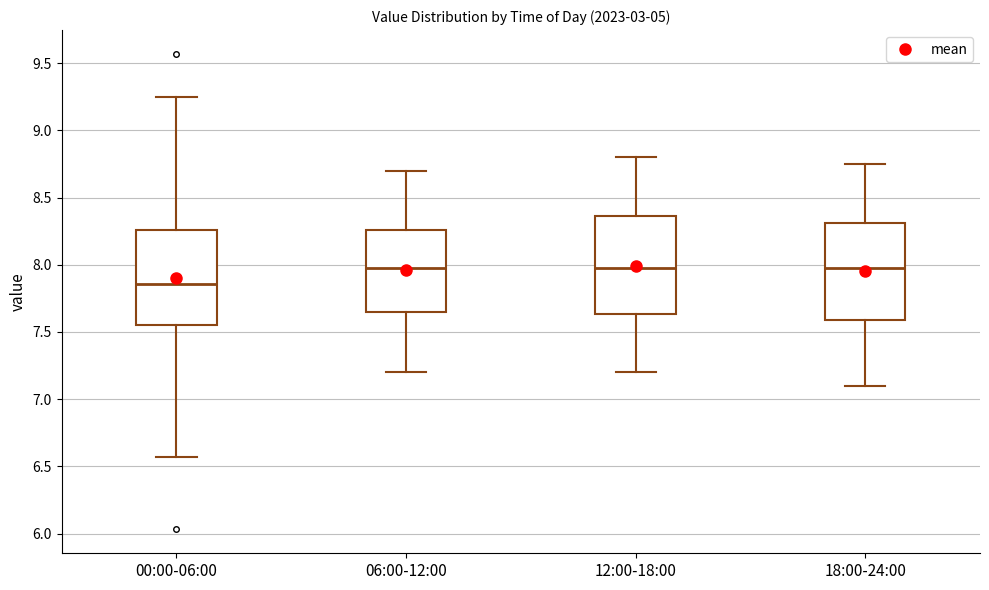

Which box has the lowest median line?

00:00-06:00